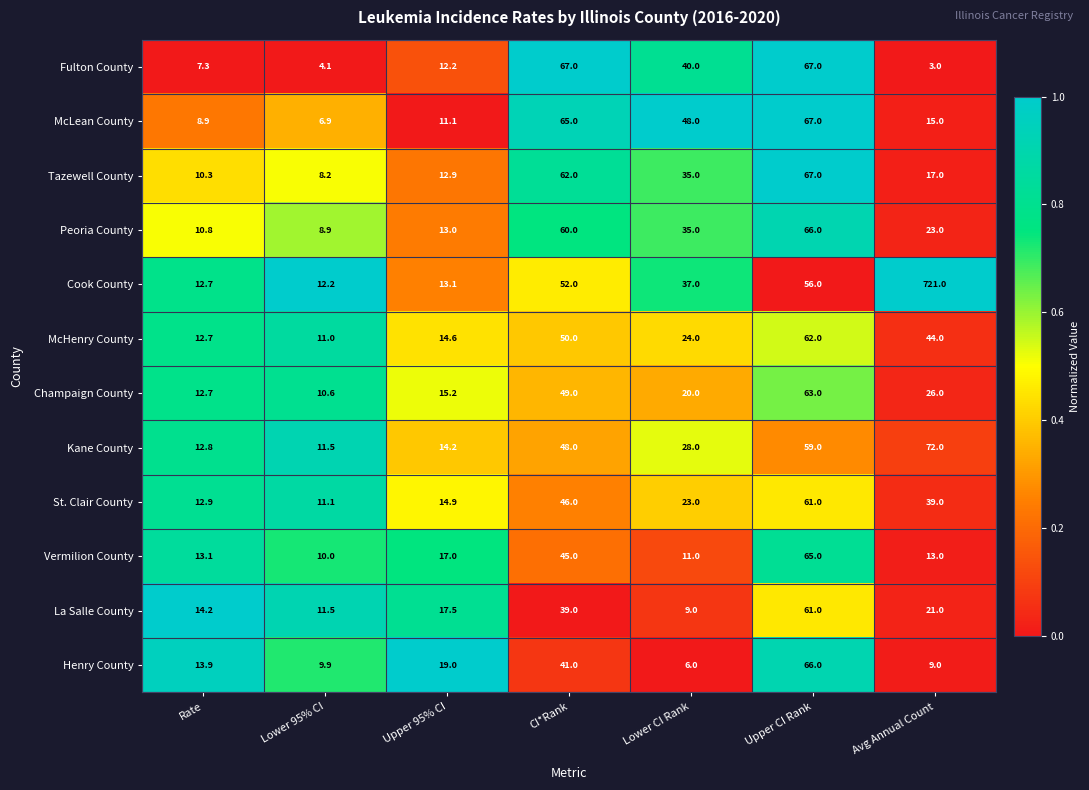

What is the sum of the Henry County values at Rate and Lower CI Rank?

19.9